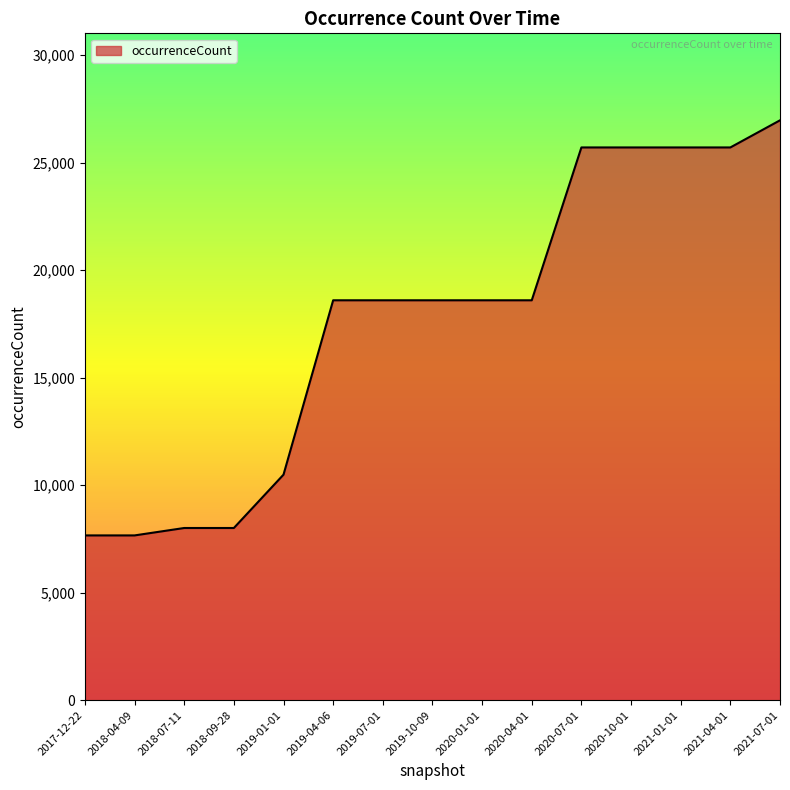

The chart shows a value of 3503 at 2017-12-22. True or false?

False